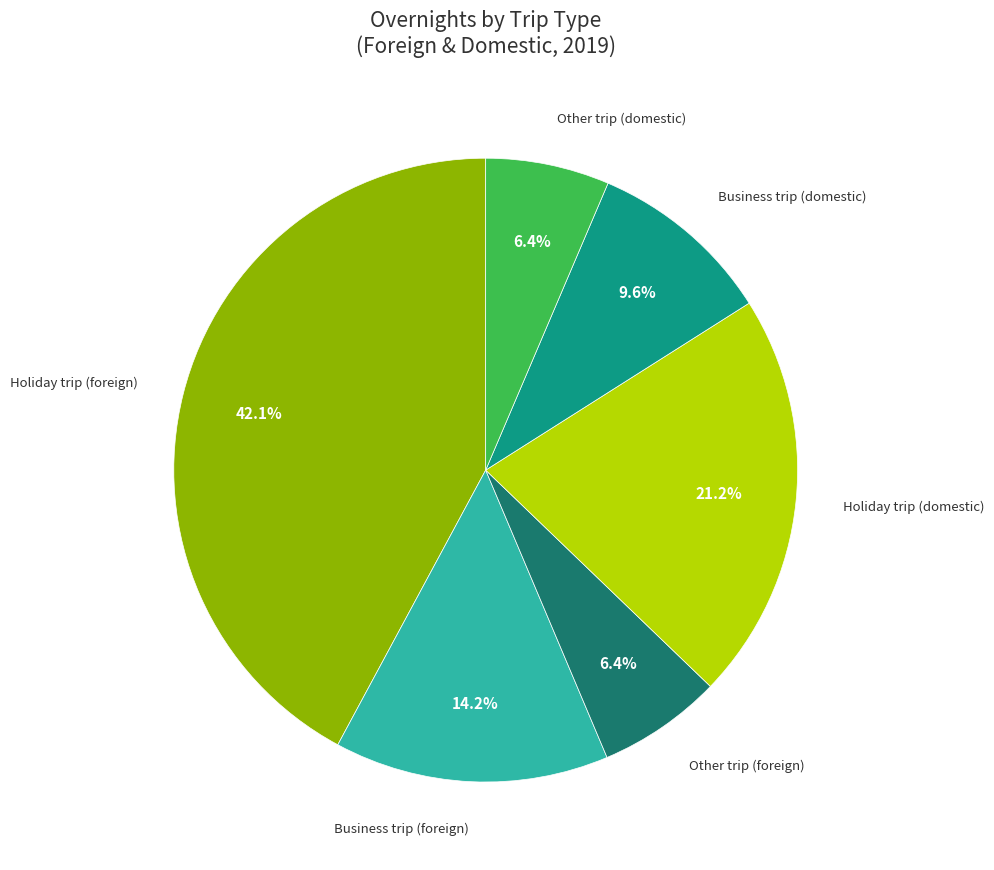

Is there a majority slice in this chart?

No